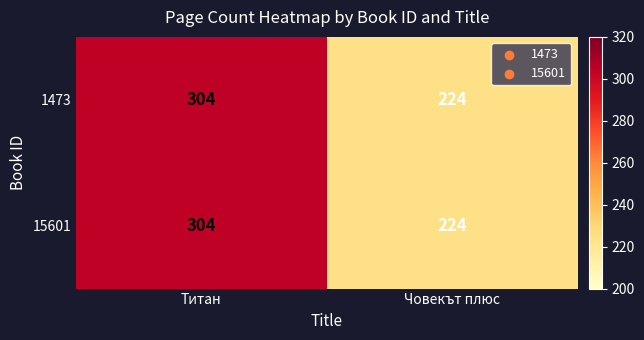

The 15601 series shows 141 at Титан. True or false?

False